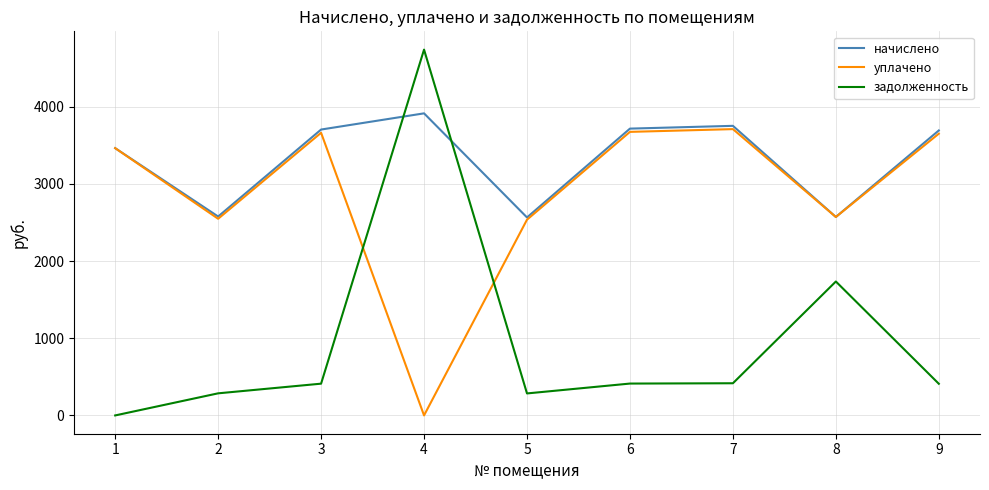

Which series has the largest range (max minus min)?

задолженность